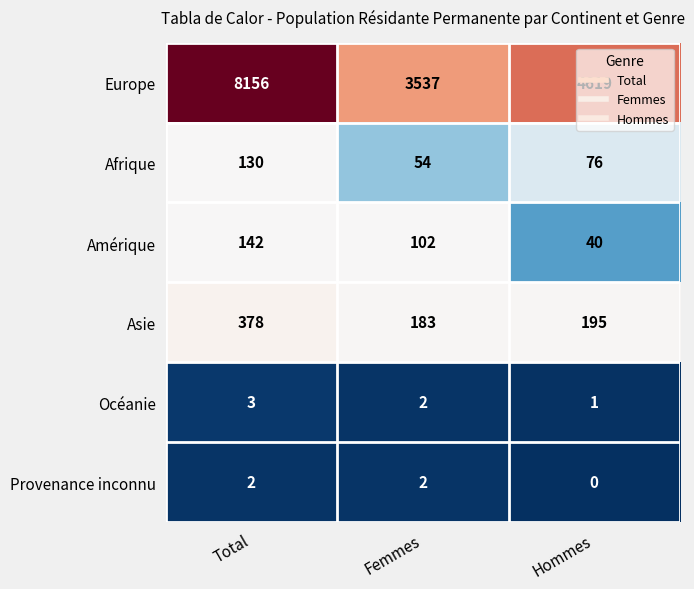

At how many categories does at least one series exceed 1462?

3